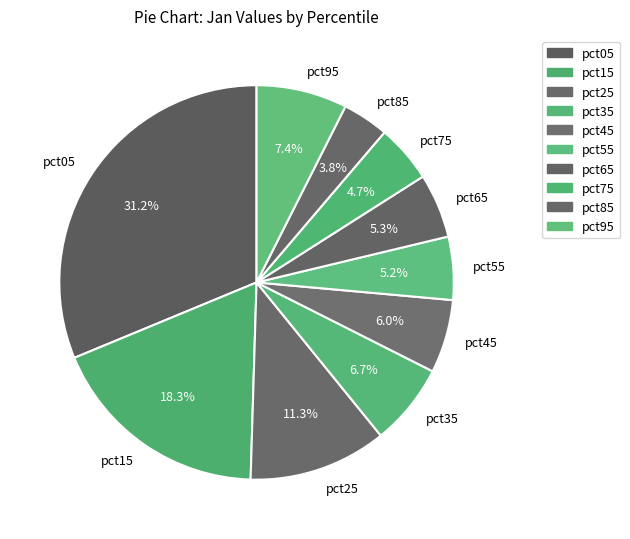

Which category has the smallest portion of the pie?

pct85